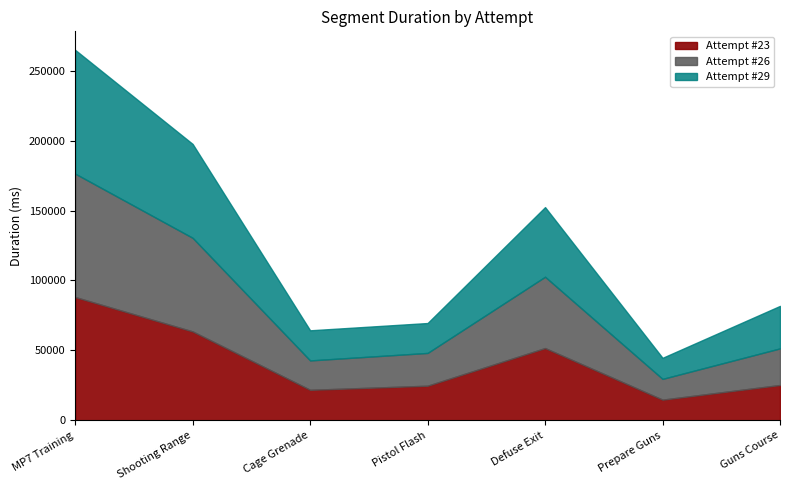

In Attempt #26, how many points are higher than both neighbors (excluding endpoints)?

1